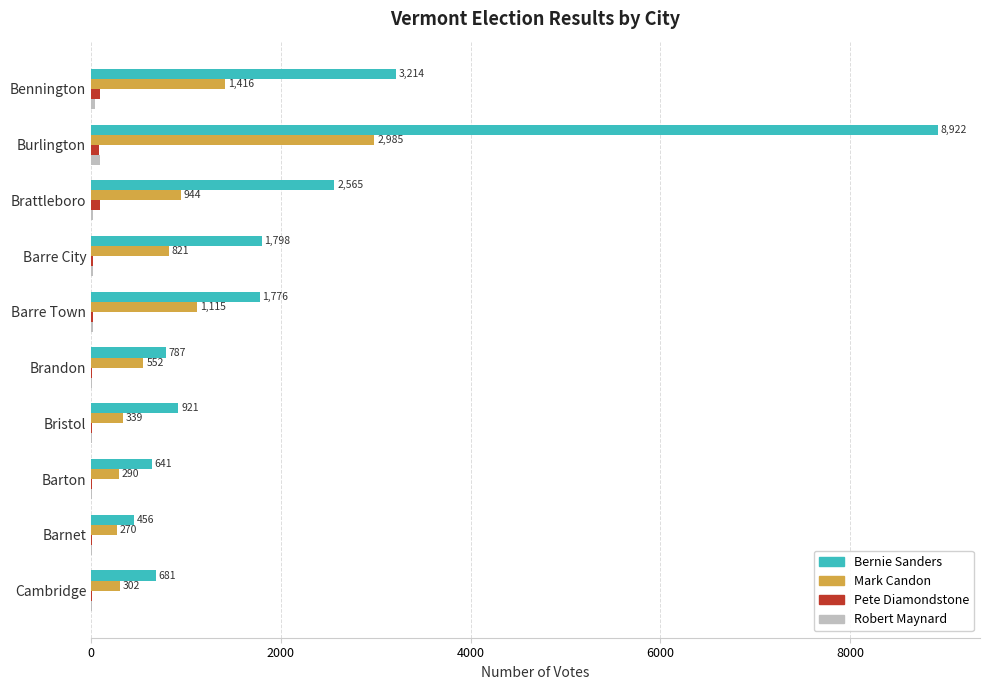

How many distinct data groups are displayed?

4